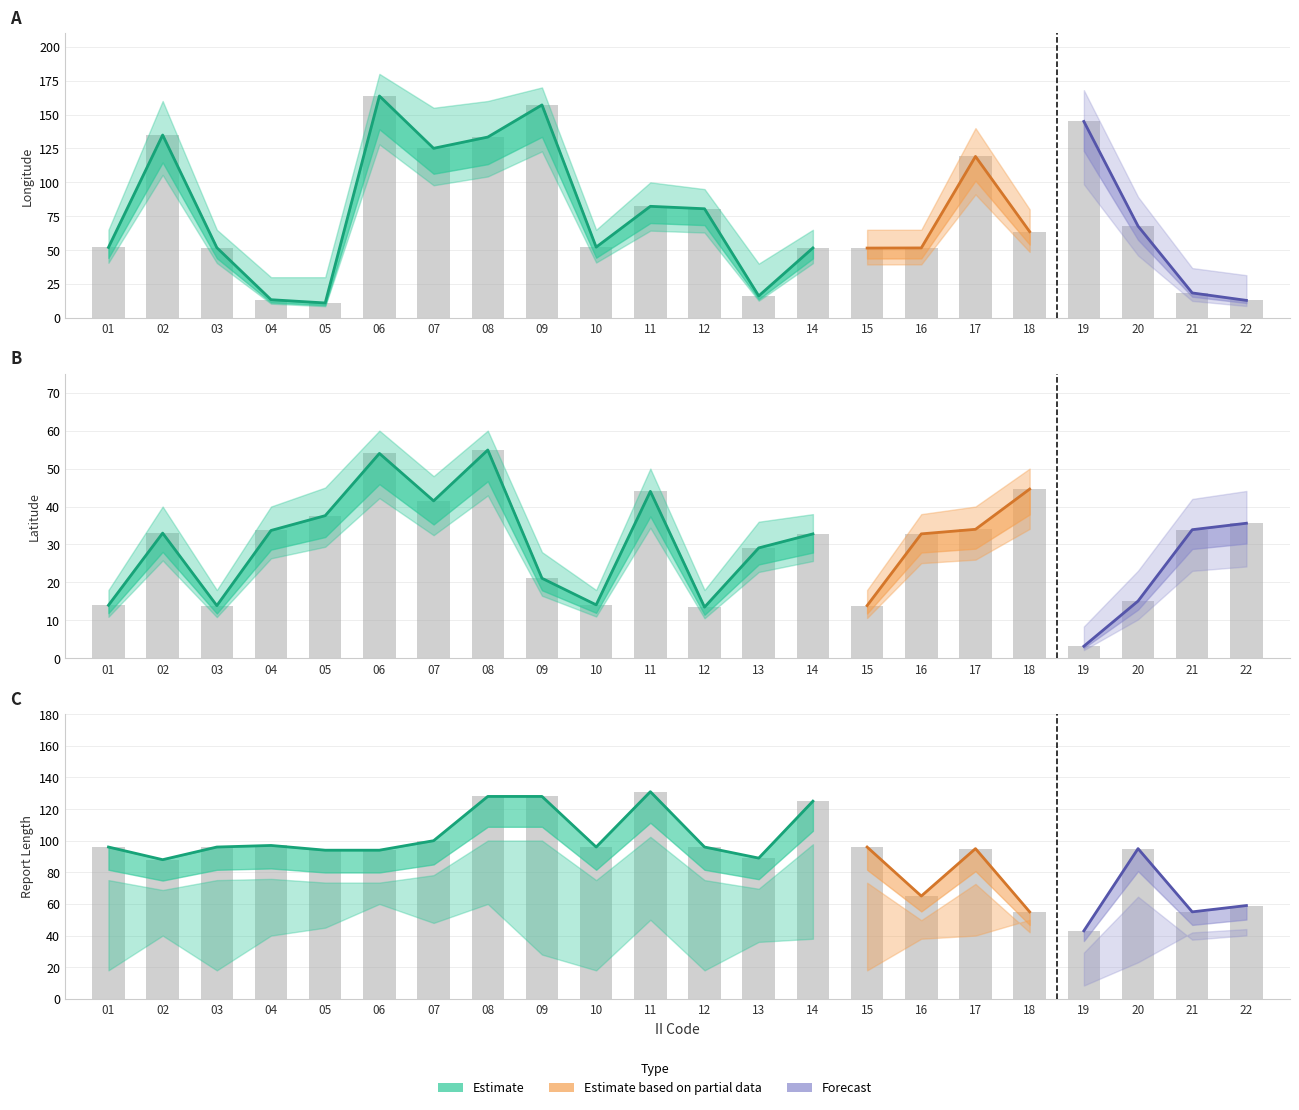

What is the greatest value displayed?

163.7